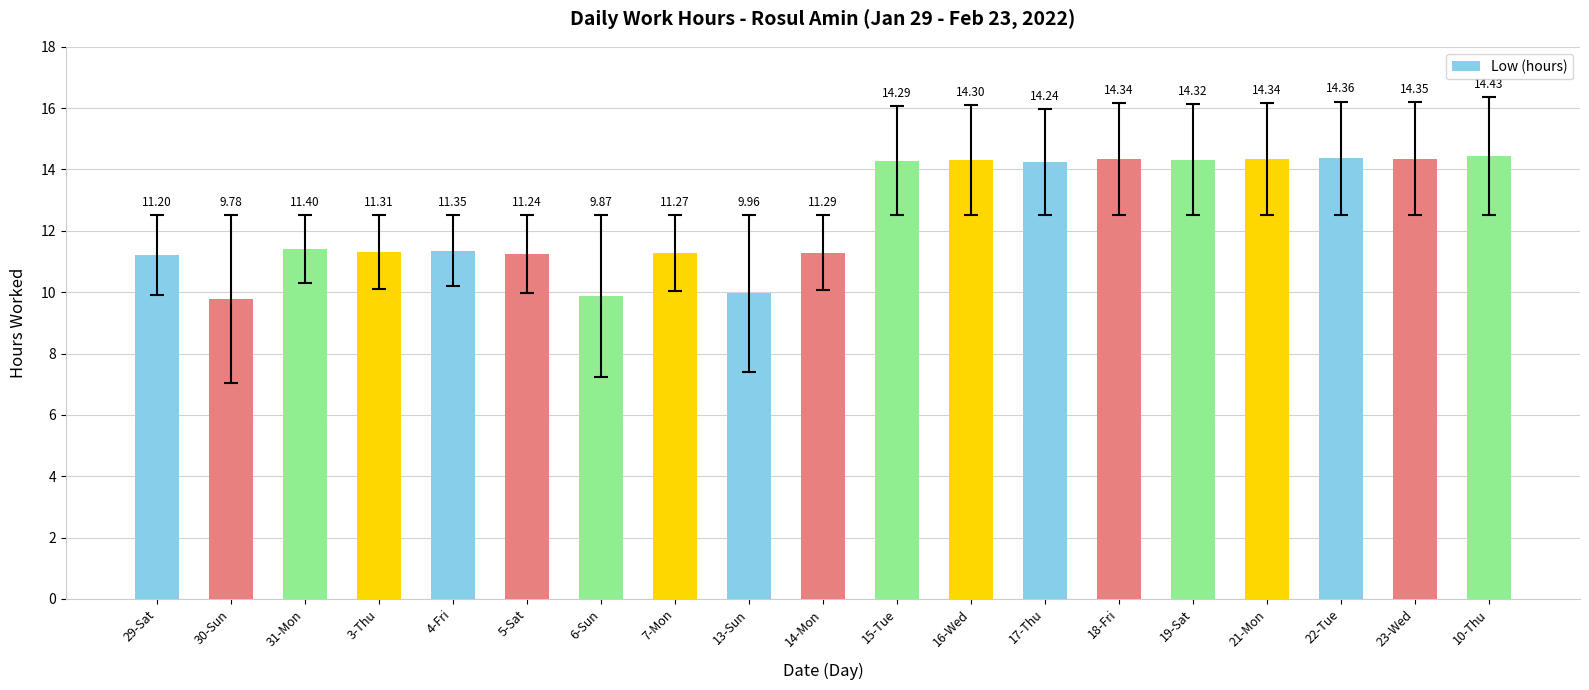

What is the label of the 19th bar from the left?

10-Thu